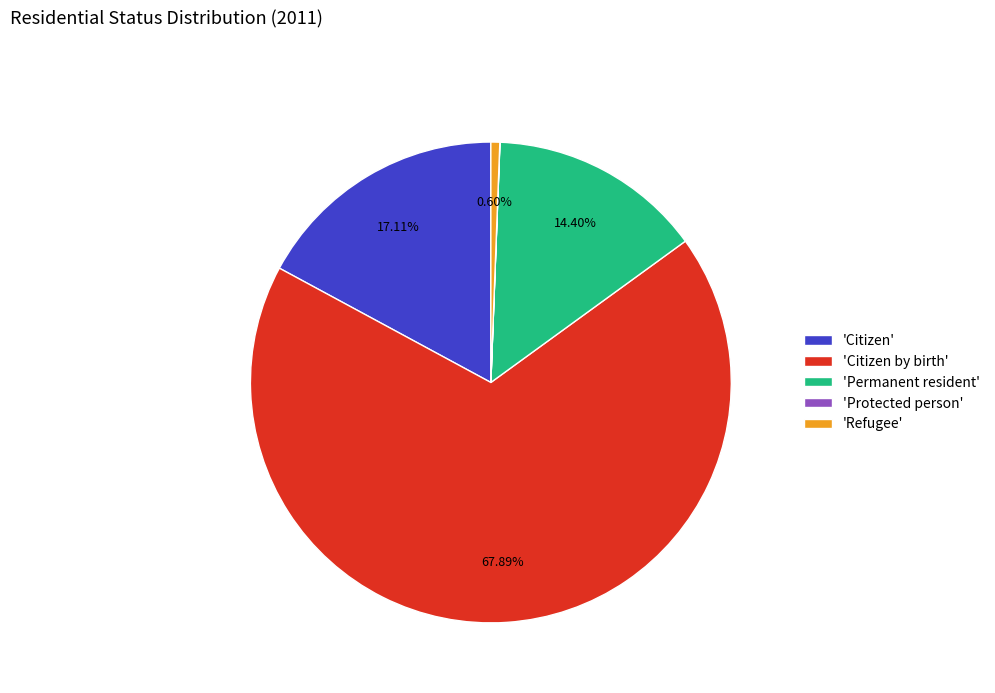

Which slice is the largest?

'Citizen by birth'